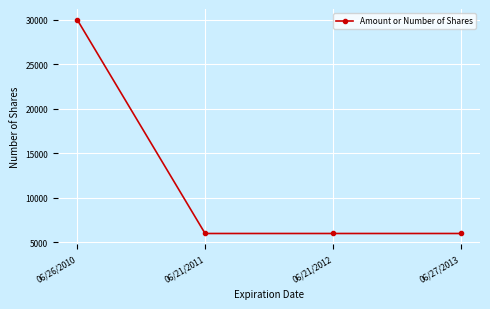

Reading left to right, extract all data points from this chart.

30000	6000	6000	6000